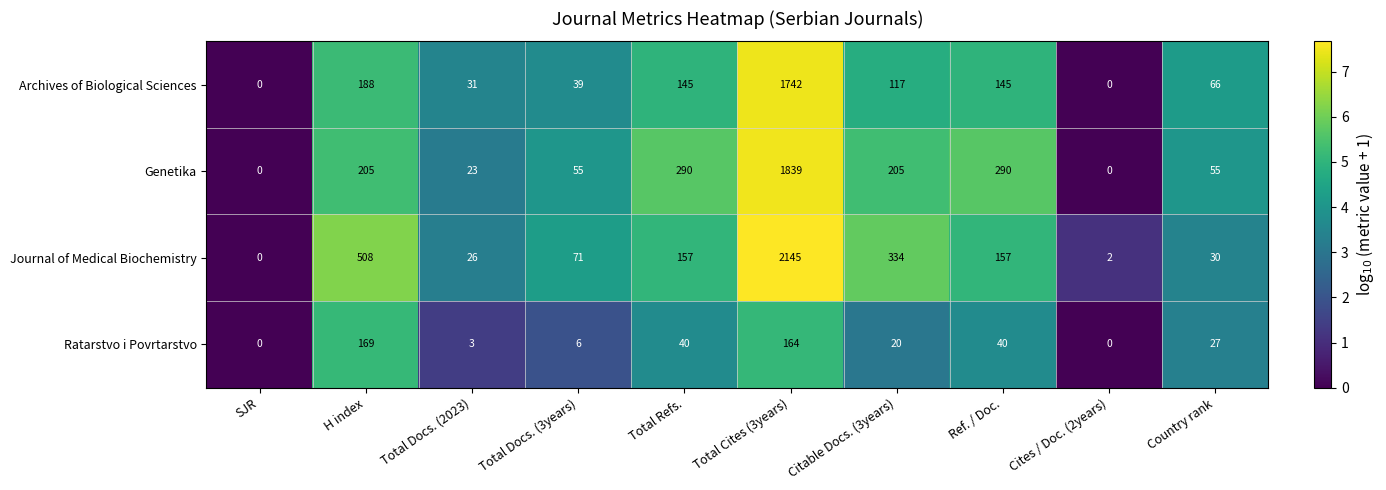

At which label is Archives of Biological Sciences closest to 871?

H index